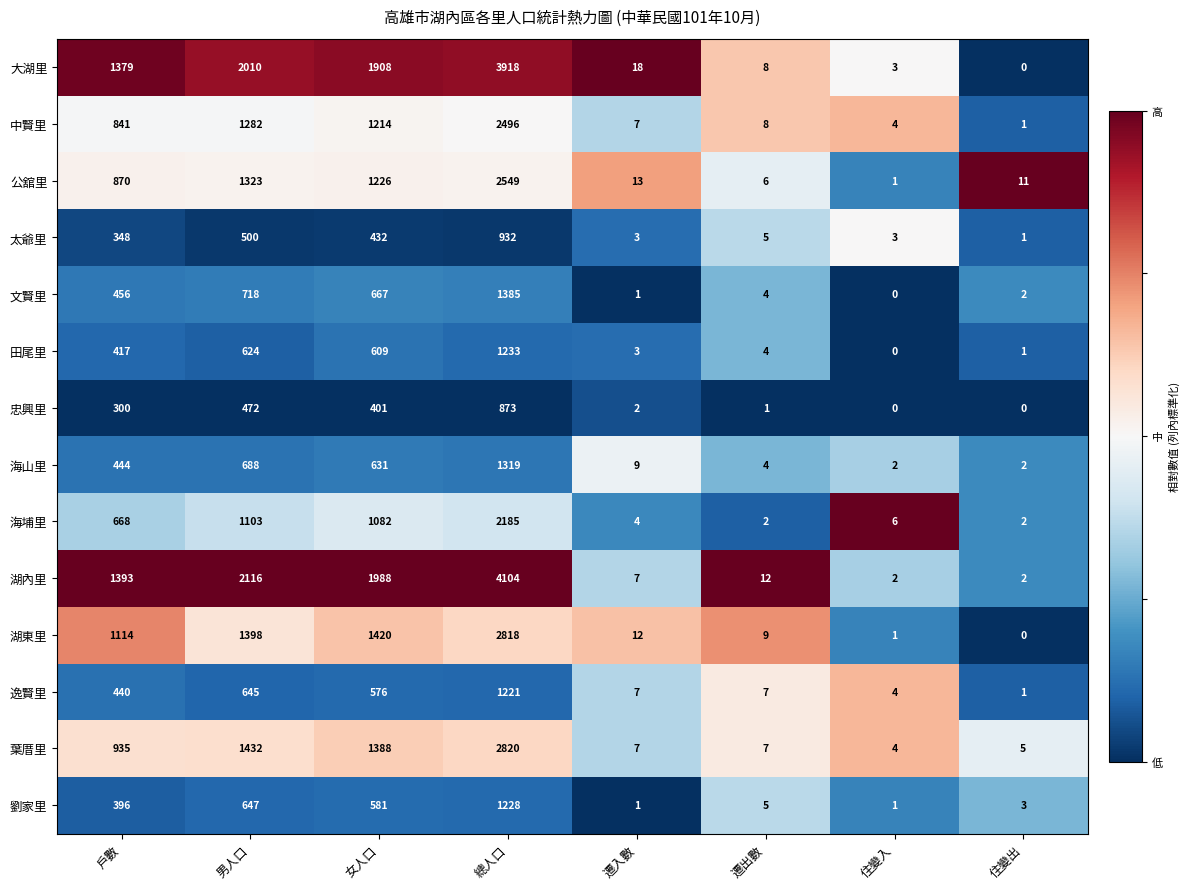

Rank the series by their maximum value, from lowest to highest.

忠興里, 太爺里, 逸賢里, 劉家里, 田尾里, 海山里, 文賢里, 海埔里, 中賢里, 公舘里, 湖東里, 葉厝里, 大湖里, 湖內里